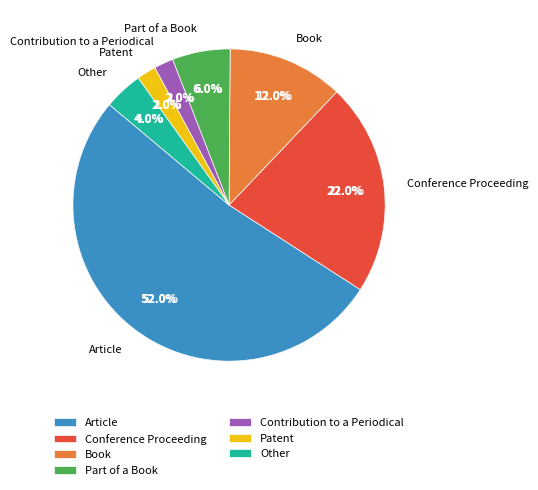

How many slices are in this pie chart?

7